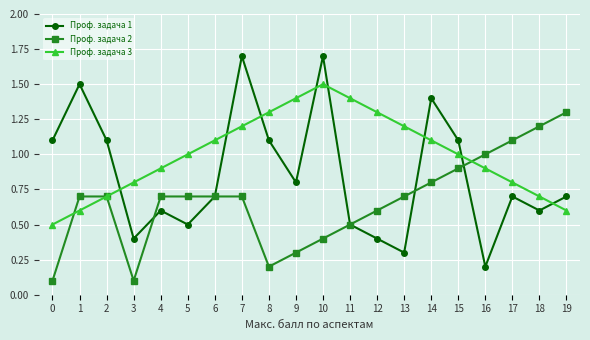

Between 5 and 11, which series saw the biggest shift?

Проф. задача 3